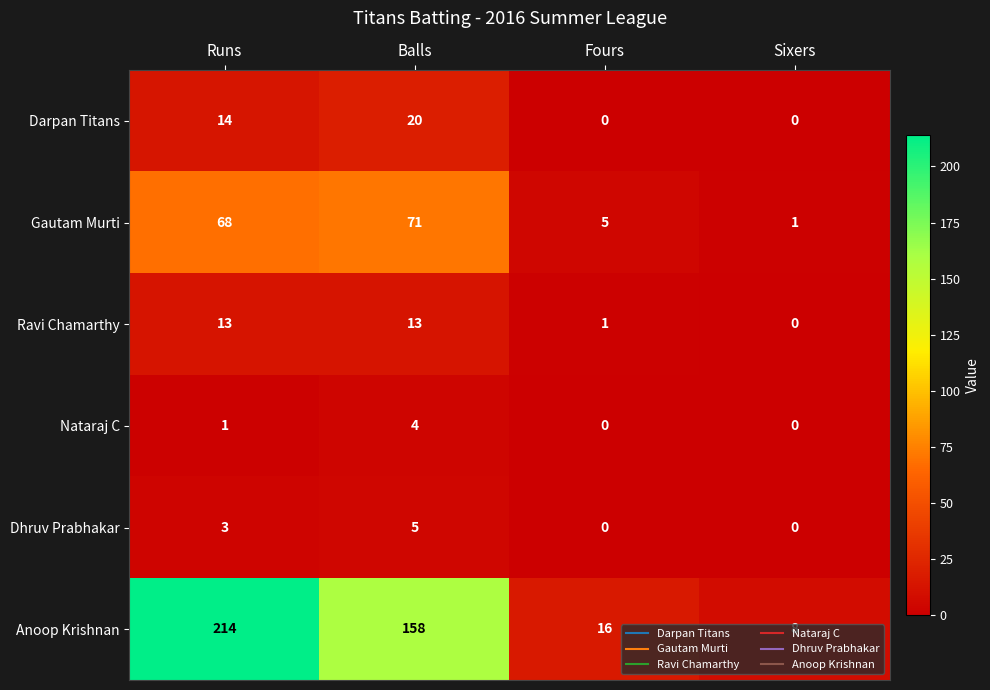

Count the number of categories in the chart.

4